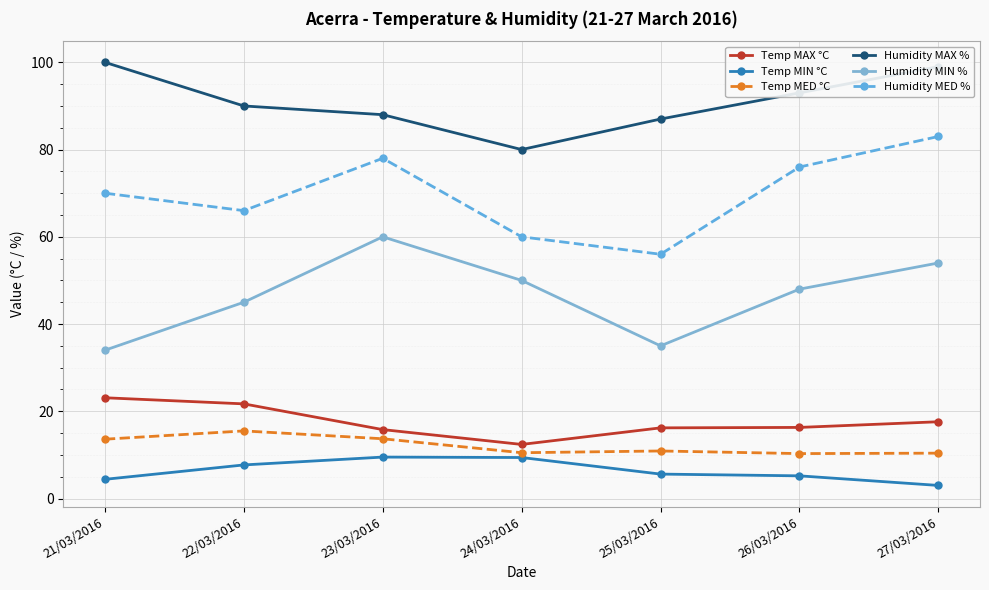

Count the number of data series in this chart.

6